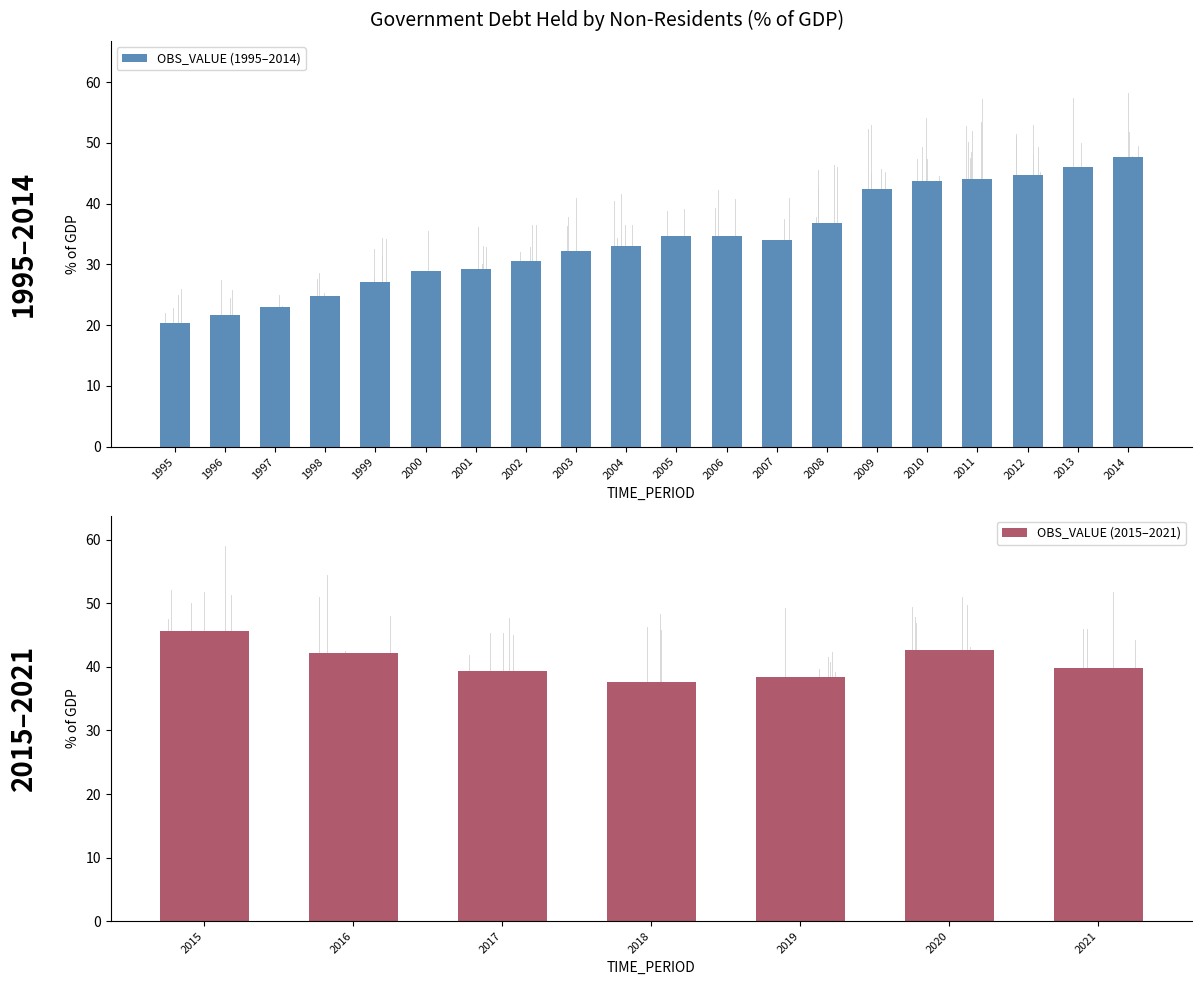

At which label does the data first exceed 34?

2005